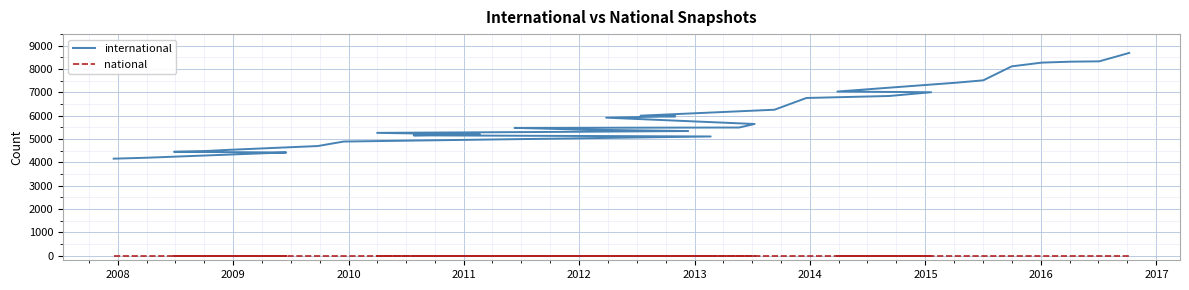

Is this an area chart (filled region under the line)?

No